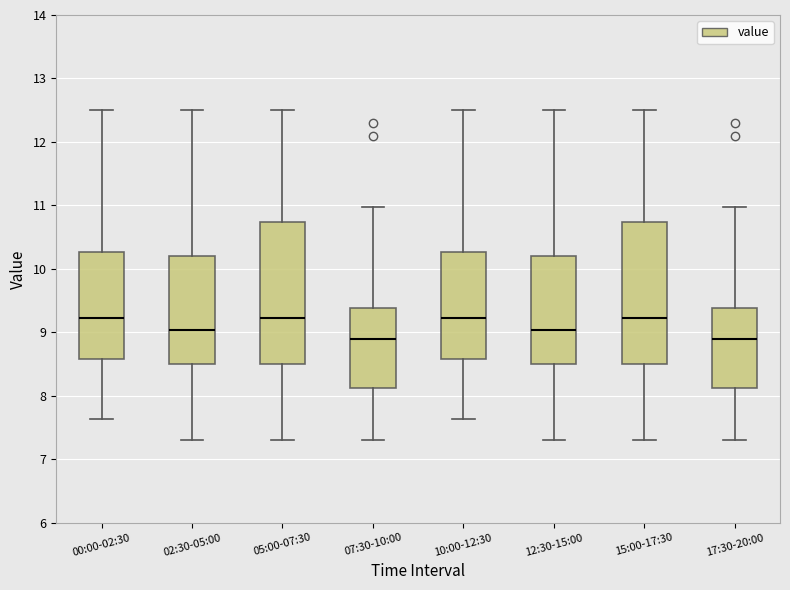

Reading left to right, read every box against the y-axis: the position of its median line, the range the box covers, and the ends of its whiskers. The values are not printed on the chart, so give them approximately, as read against the axis.

00:00-02:30: median 9.2, box 8.6 to 10.3, whiskers 7.6 to 12.5
02:30-05:00: median 9.0, box 8.5 to 10.2, whiskers 7.3 to 12.5
05:00-07:30: median 9.2, box 8.5 to 10.7, whiskers 7.3 to 12.5
07:30-10:00: median 8.9, box 8.1 to 9.4, whiskers 7.3 to 11.0
10:00-12:30: median 9.2, box 8.6 to 10.3, whiskers 7.6 to 12.5
12:30-15:00: median 9.0, box 8.5 to 10.2, whiskers 7.3 to 12.5
15:00-17:30: median 9.2, box 8.5 to 10.7, whiskers 7.3 to 12.5
17:30-20:00: median 8.9, box 8.1 to 9.4, whiskers 7.3 to 11.0